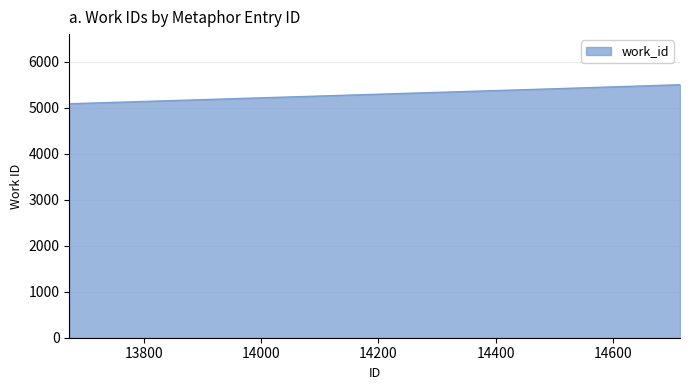

What is the sum of all values?

15997